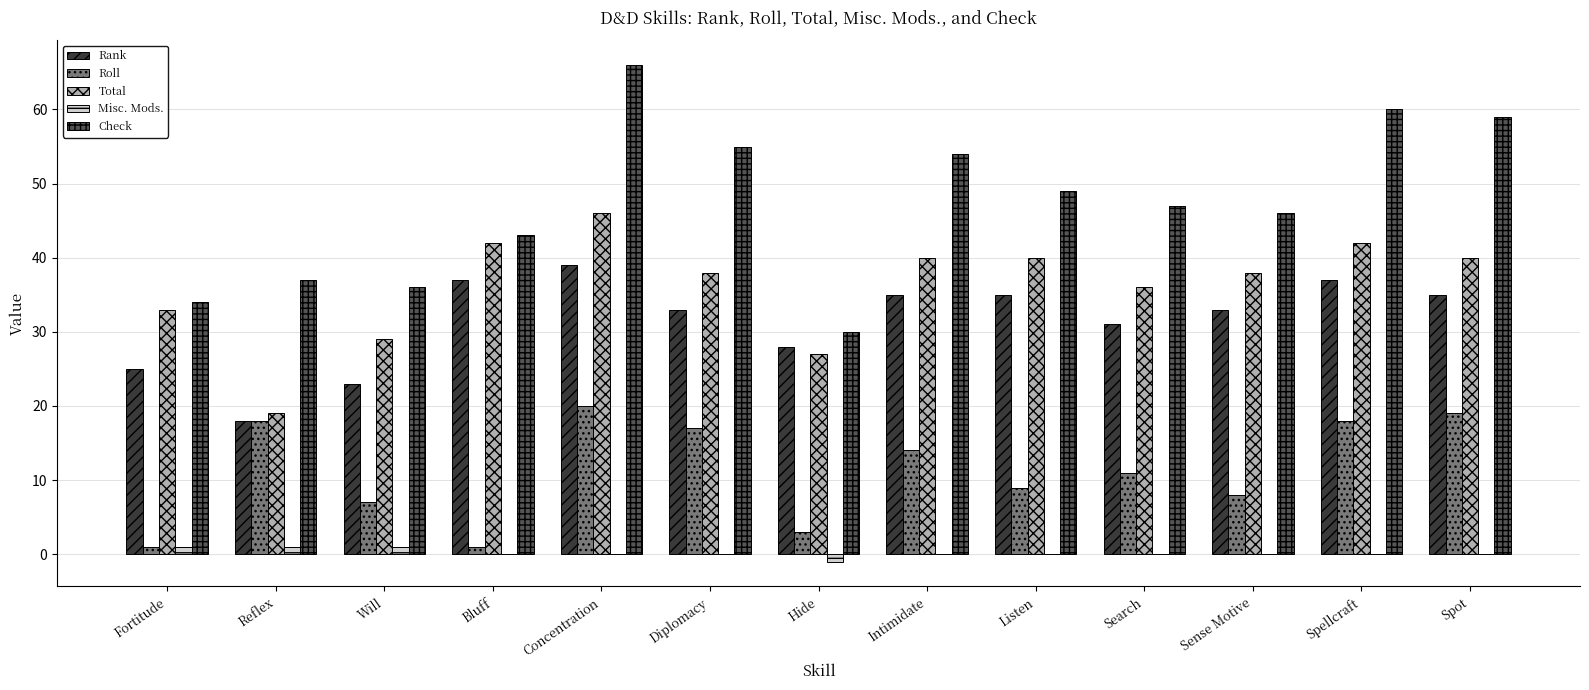

What is the greatest value displayed?

66